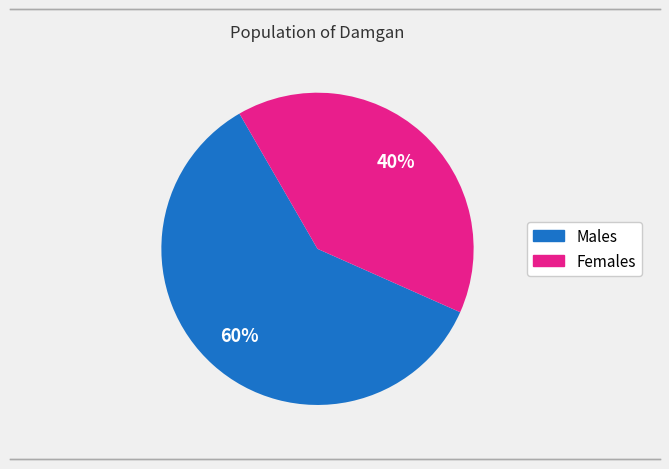

How many segments does this pie chart have?

2